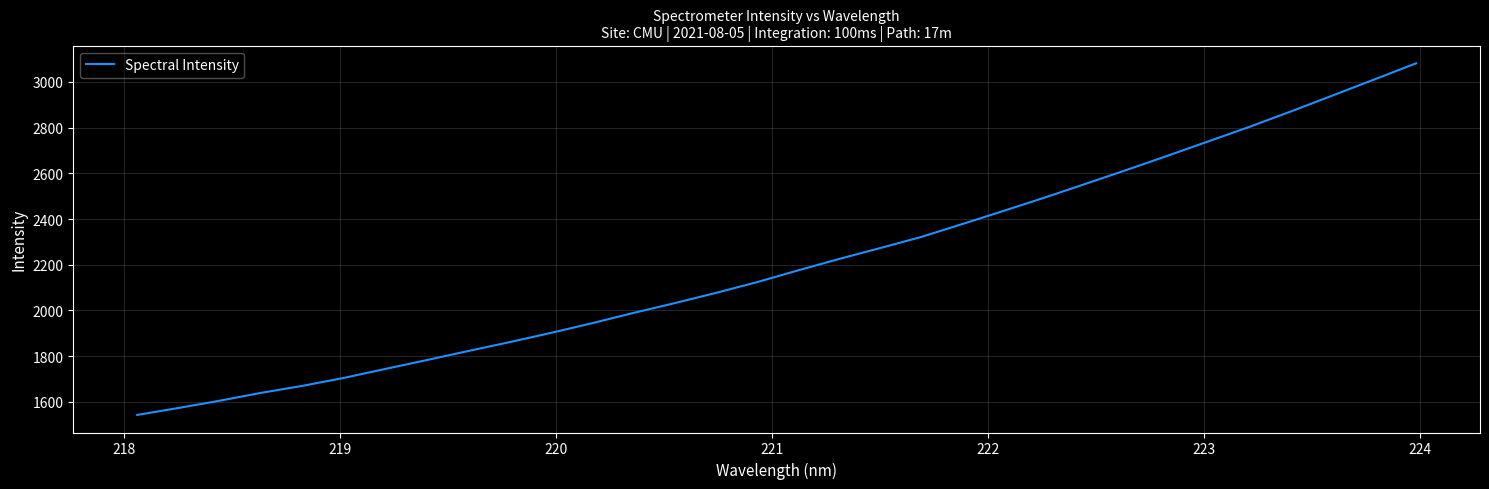

What is the smallest value displayed?

1543.0